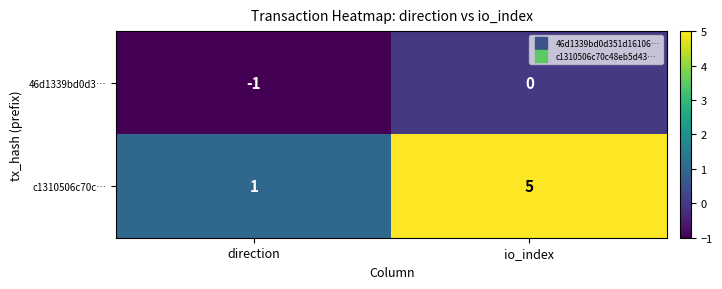

List the series in order of their overall mean, lowest first.

46d1339bd0d3…, c1310506c70c…